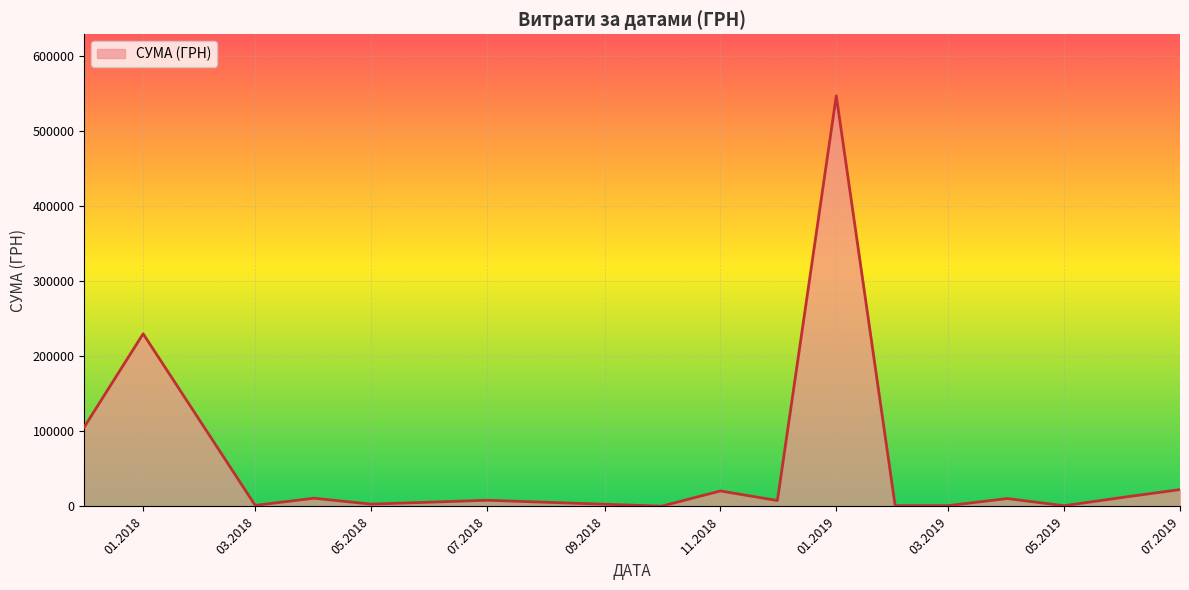

What is the greatest value displayed?

546929.7